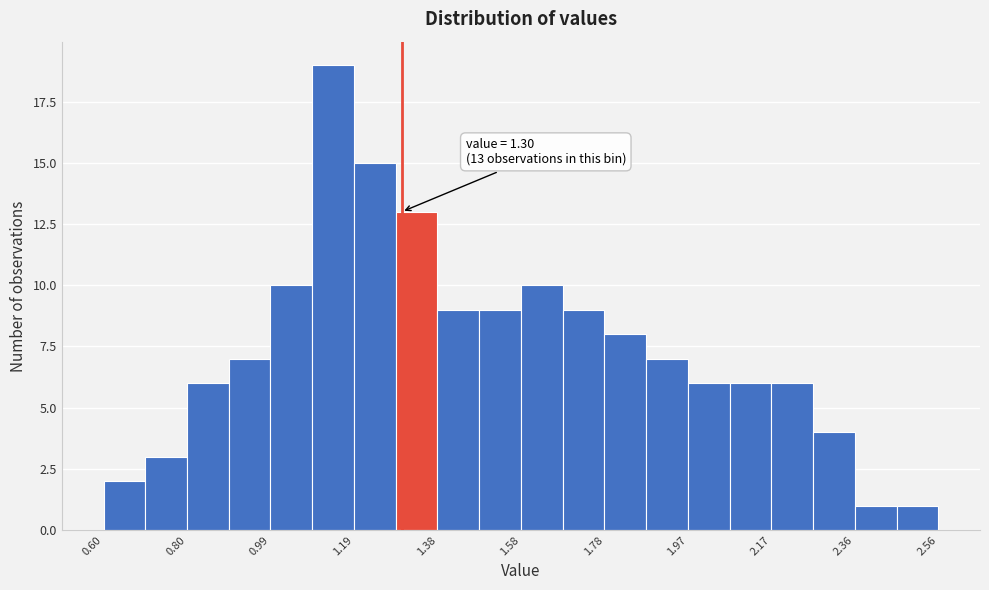

Which range on the x-axis has the tallest bar?

1.090 to 1.188